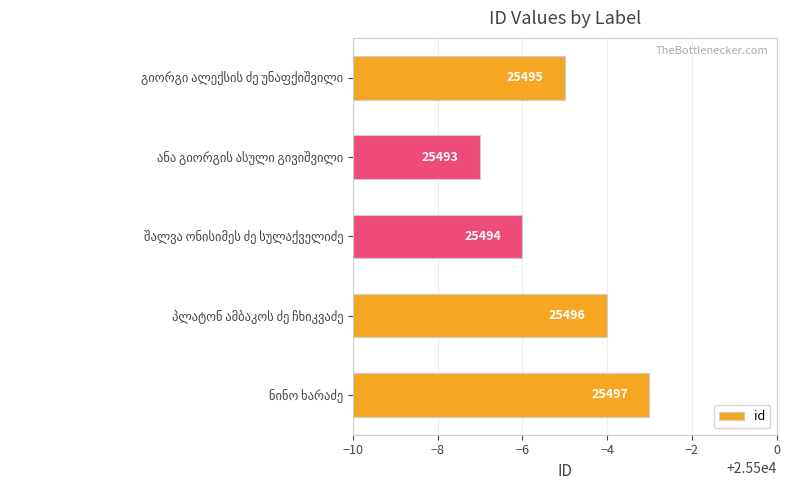

Reading bottom to top, extract all data points from this chart.

25497	25496	25494	25493	25495